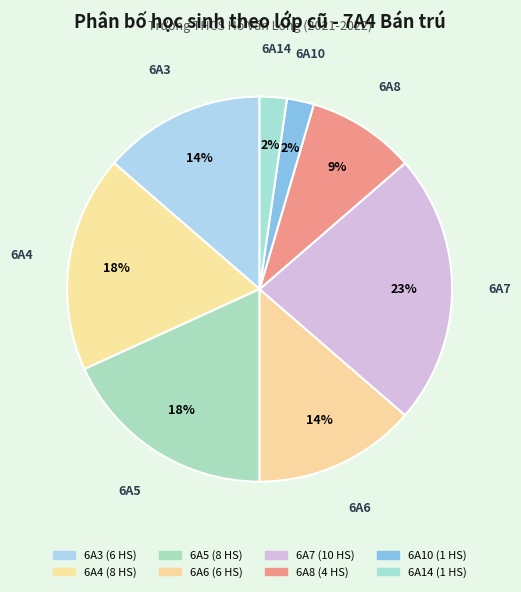

Which category has the smallest portion of the pie?

6A10